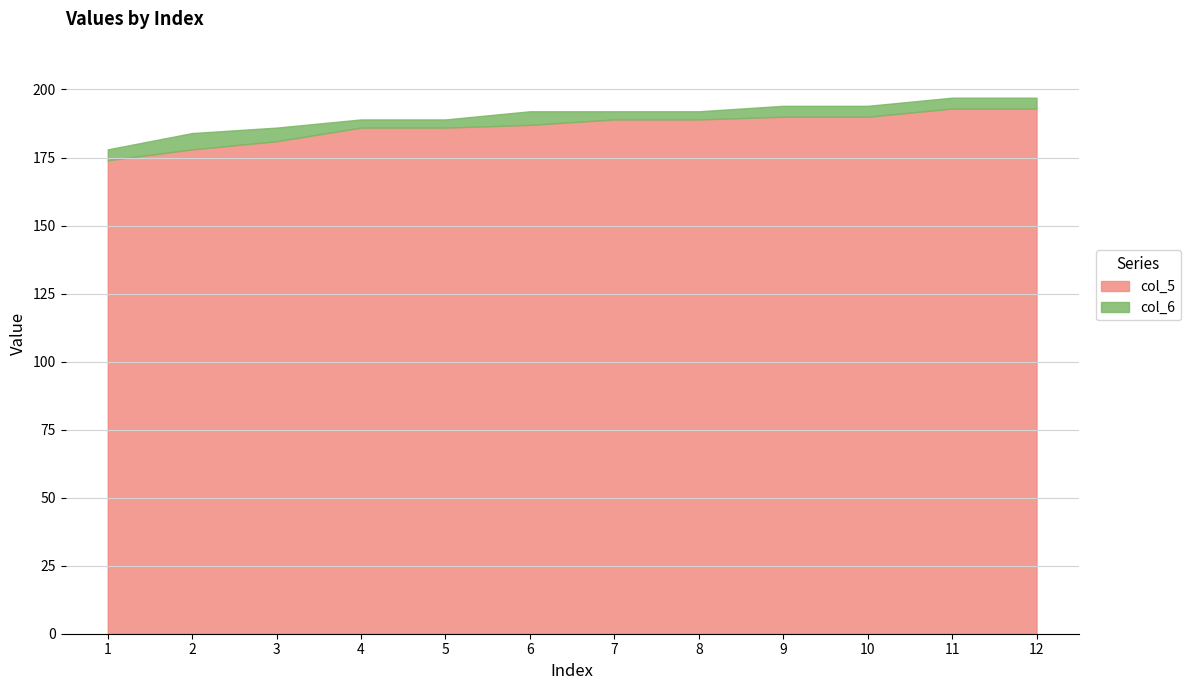

True or false: col_6 has more than 0 interior local peaks.

True